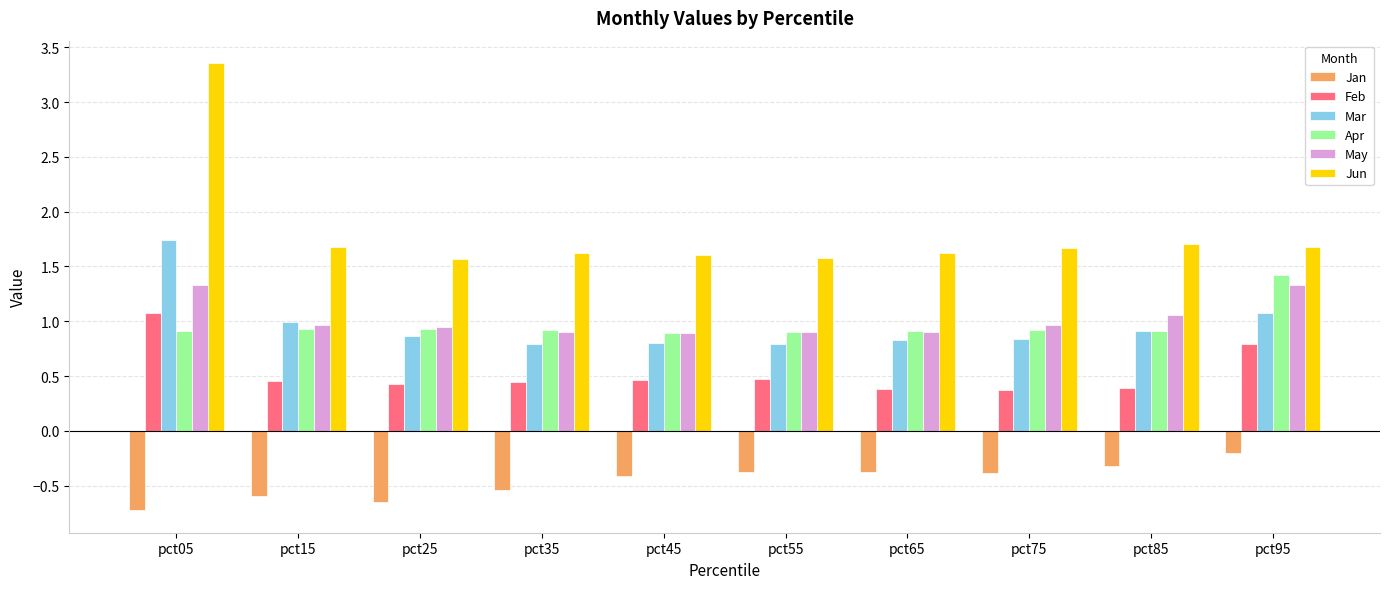

What is the difference between the Jan values at pct65 and pct25?

0.3